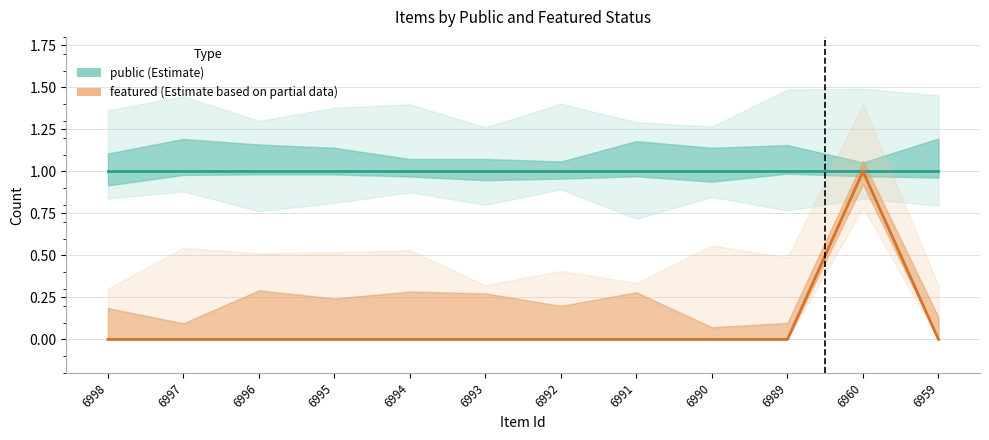

The value of featured (Estimate based on partial data) at 6997 is 0. True or false?

True